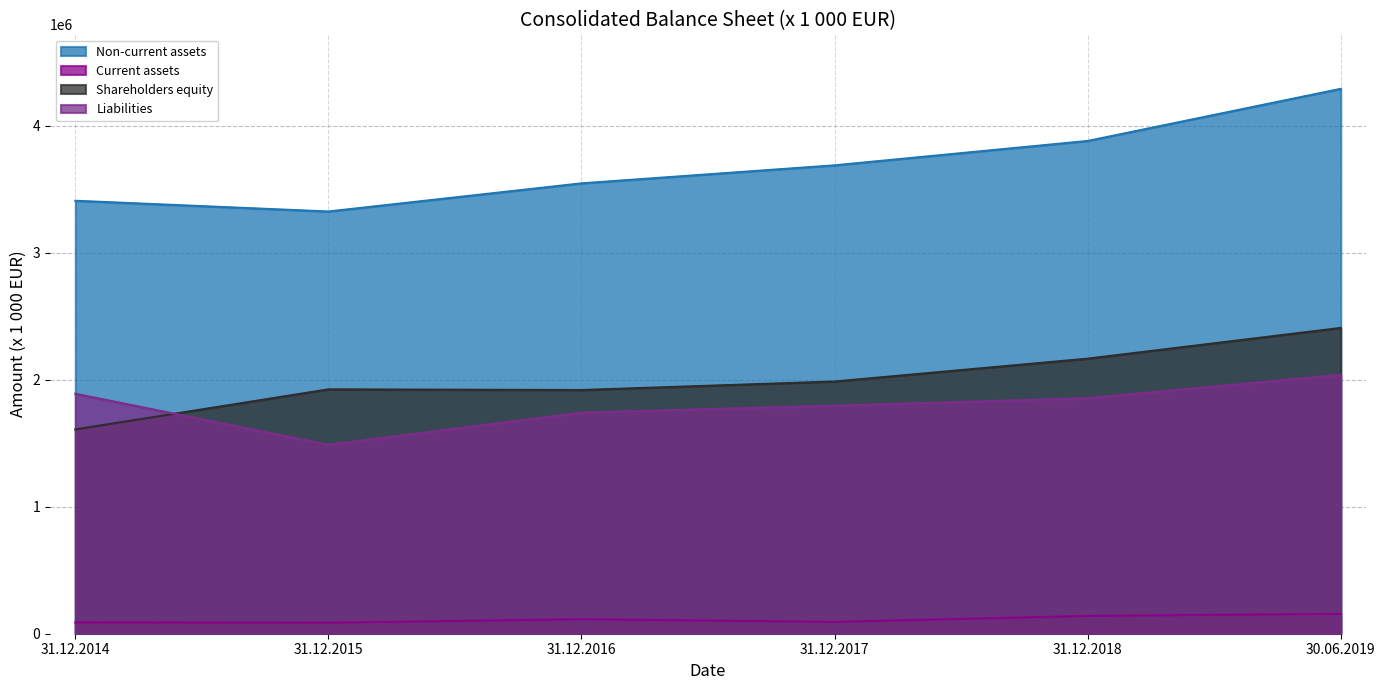

Rank the series at 31.12.2016 from highest to lowest value.

Non-current assets, Shareholders equity, Liabilities, Current assets